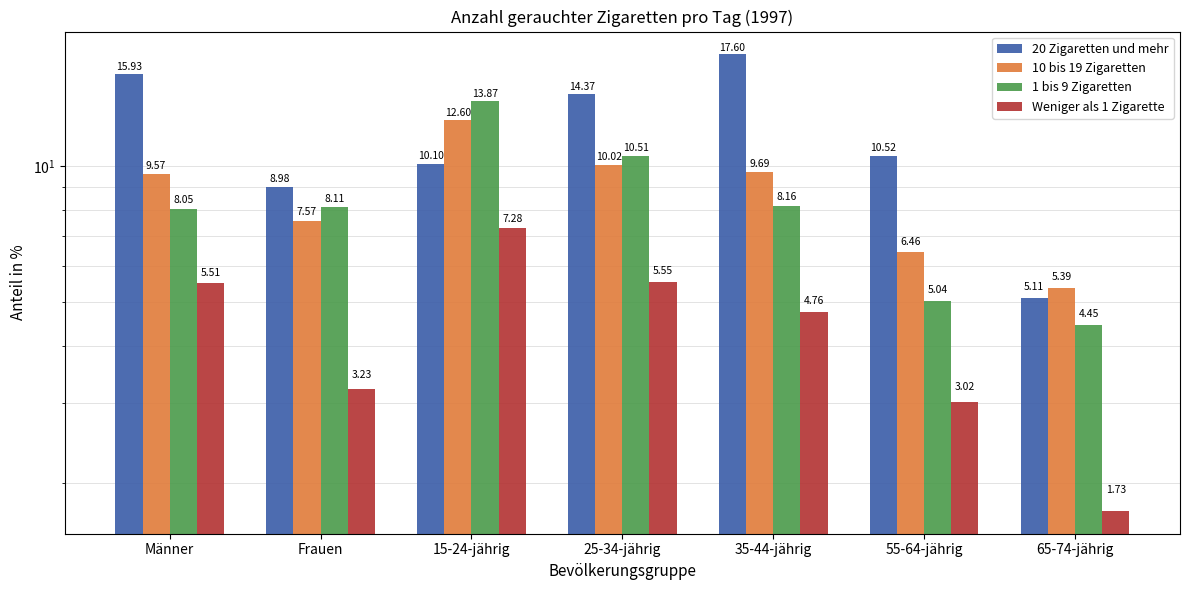

What is the difference between the second highest and minimum values in the 1 bis 9 Zigaretten series?

6.1